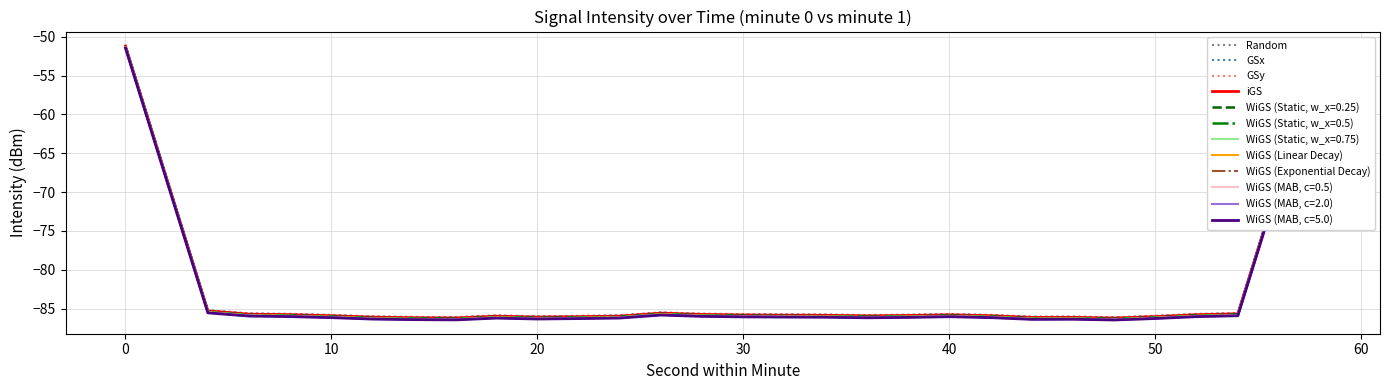

Rank the series by their maximum value, from lowest to highest.

WiGS (MAB, c=5.0), WiGS (MAB, c=2.0), WiGS (MAB, c=0.5), WiGS (Exponential Decay), WiGS (Linear Decay), WiGS (Static, w_x=0.75), WiGS (Static, w_x=0.5), WiGS (Static, w_x=0.25), Random, iGS, GSy, GSx